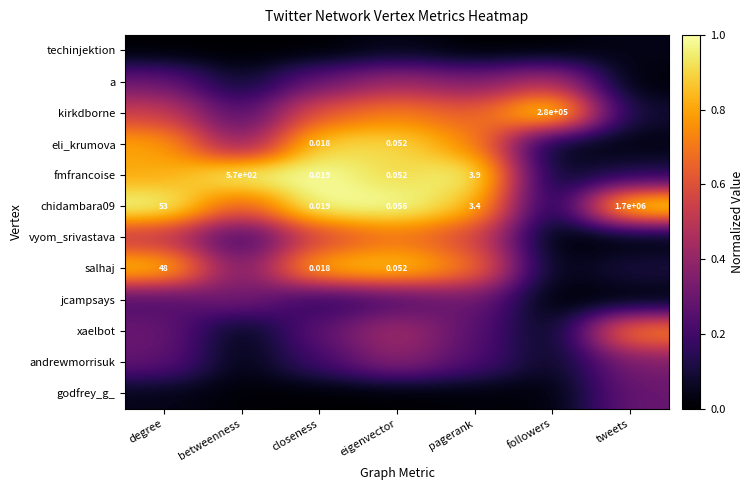

What is the difference between the maximum and minimum values in the godfrey_g_ series?

0.3